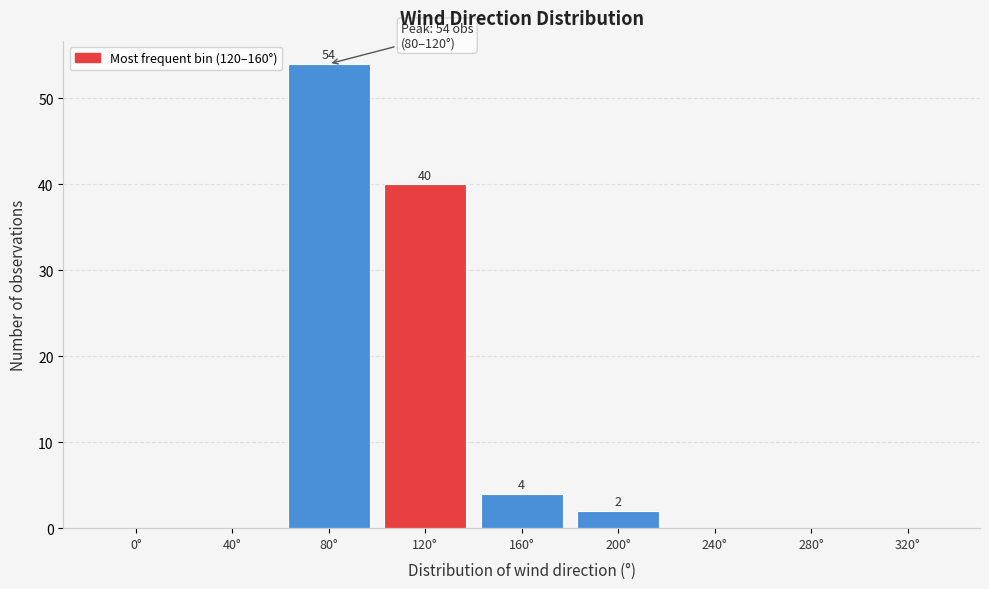

Reading left to right, extract all data points from this chart.

0°=0	40°=0	80°=54	120°=40	160°=4	200°=2	240°=0	280°=0	320°=0